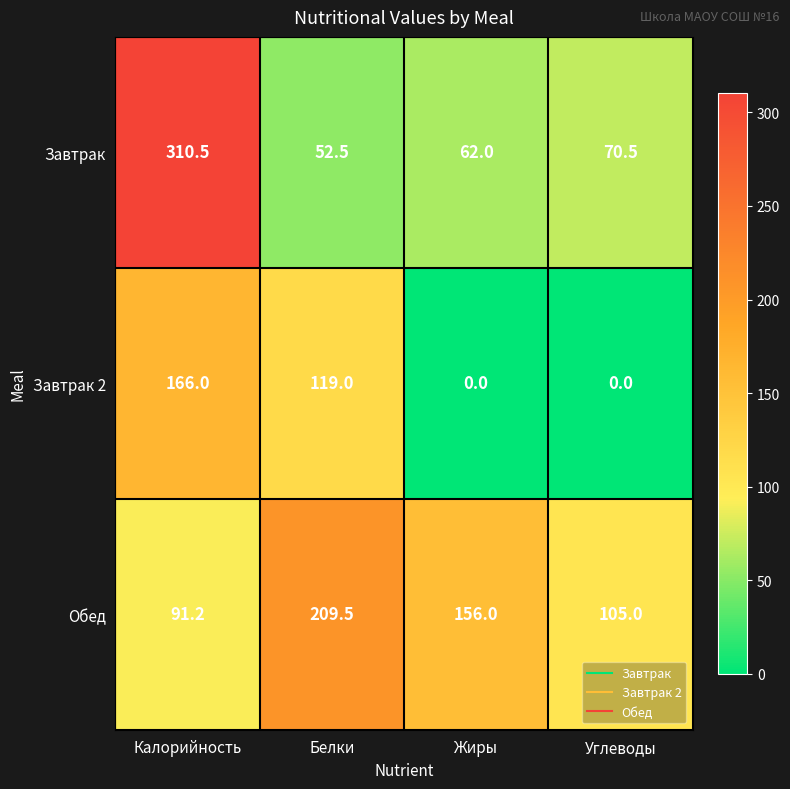

Rank the series by their average value, from highest to lowest.

Обед, Завтрак, Завтрак 2